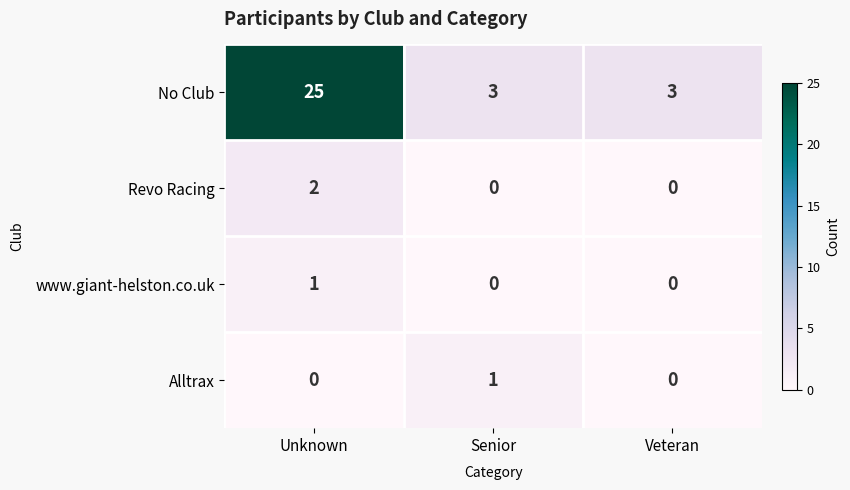

Which series changed the most between Unknown and Senior?

No Club